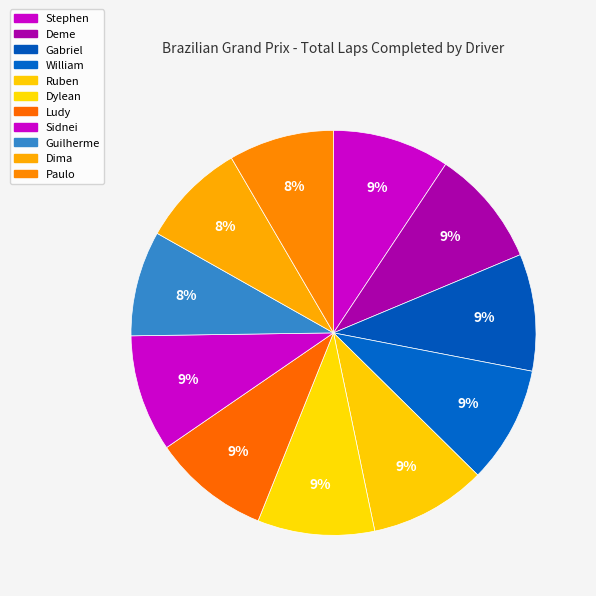

What is the ratio of the value at Ruben to the value at Deme?

1.0